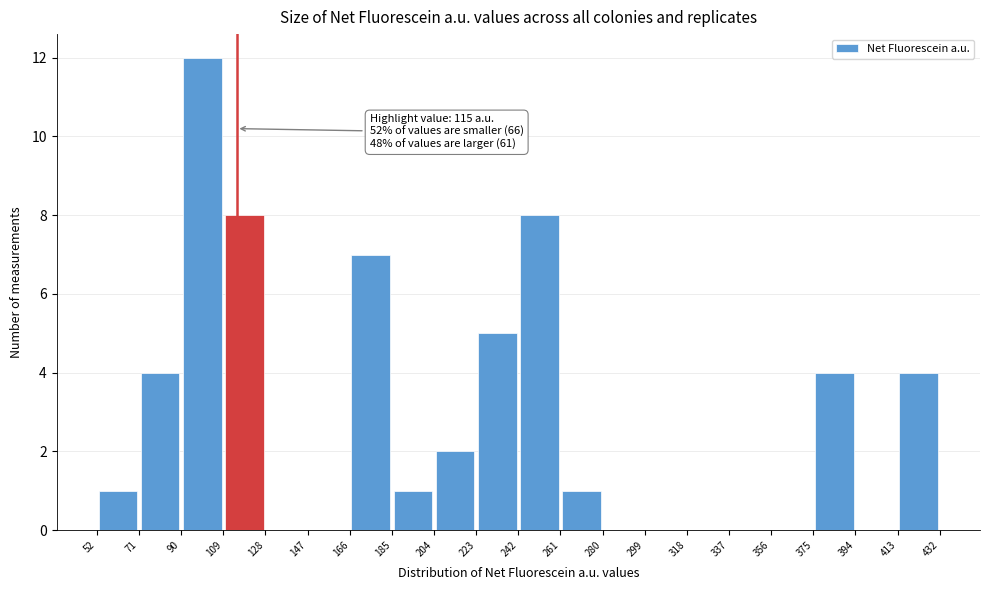

Which range on the x-axis has the tallest bar?

90 to 109